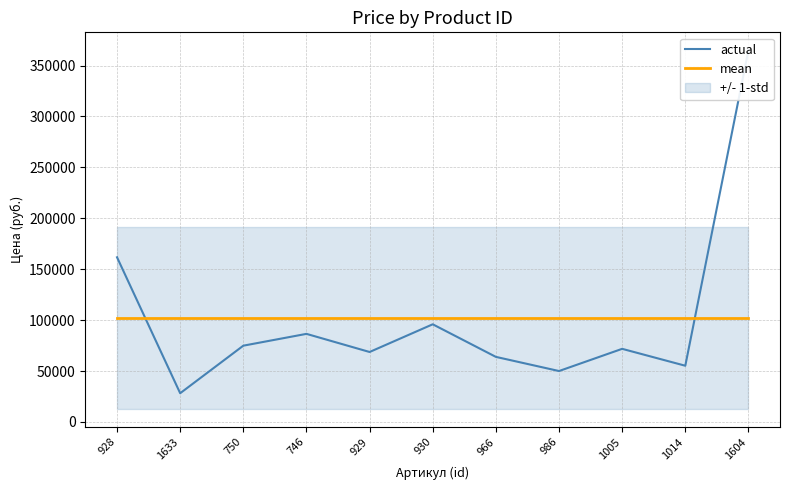

What is the value of the actual point at the 11th from the left?

365000.0